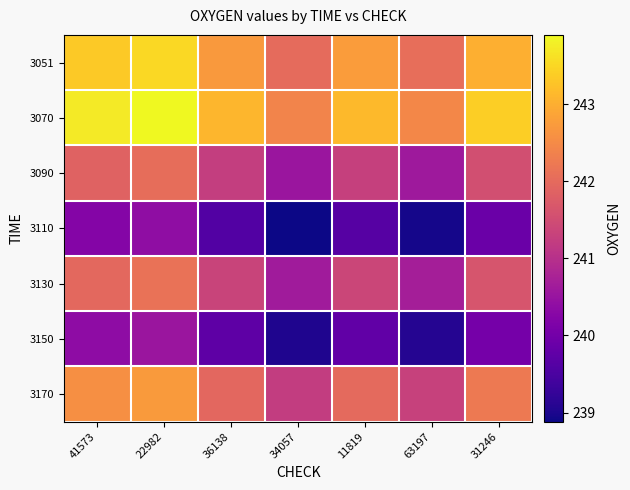

Rank the series at 63197 from highest to lowest value.

3070, 3051, 3170, 3130, 3090, 3150, 3110